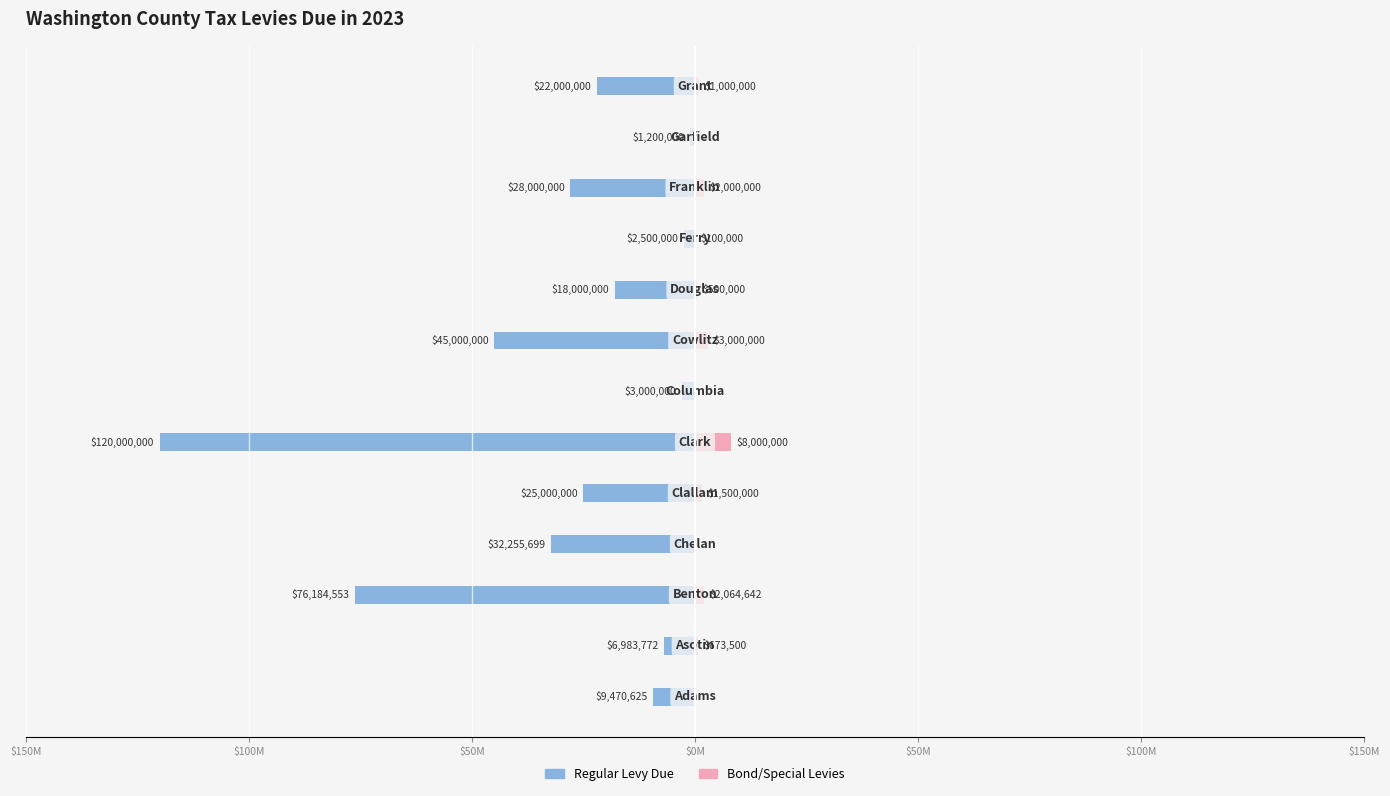

The value of Regular Levy Due at 9 is -1154121. True or false?

False